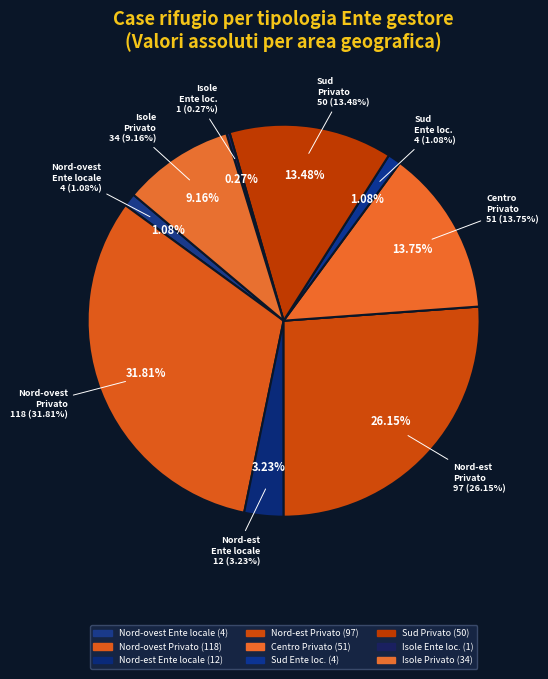

What is the change in value from Nord-est: Ente locale to Sud: Ente locale?

-8